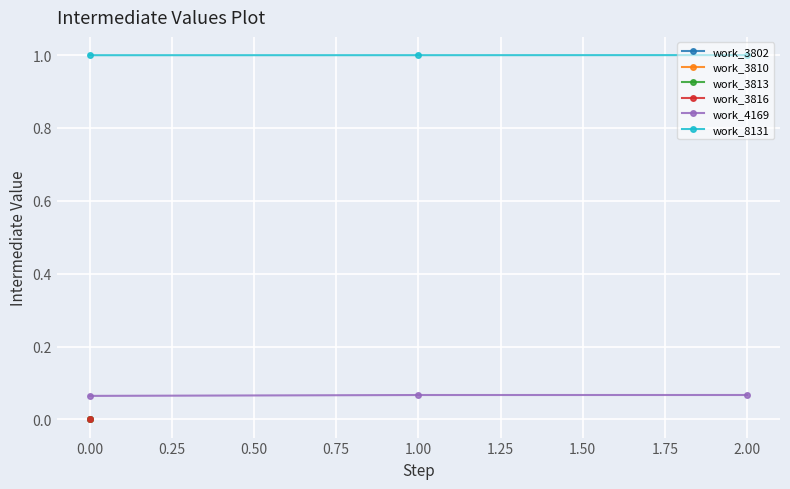

Which series has the widest spread of values?

work_4169